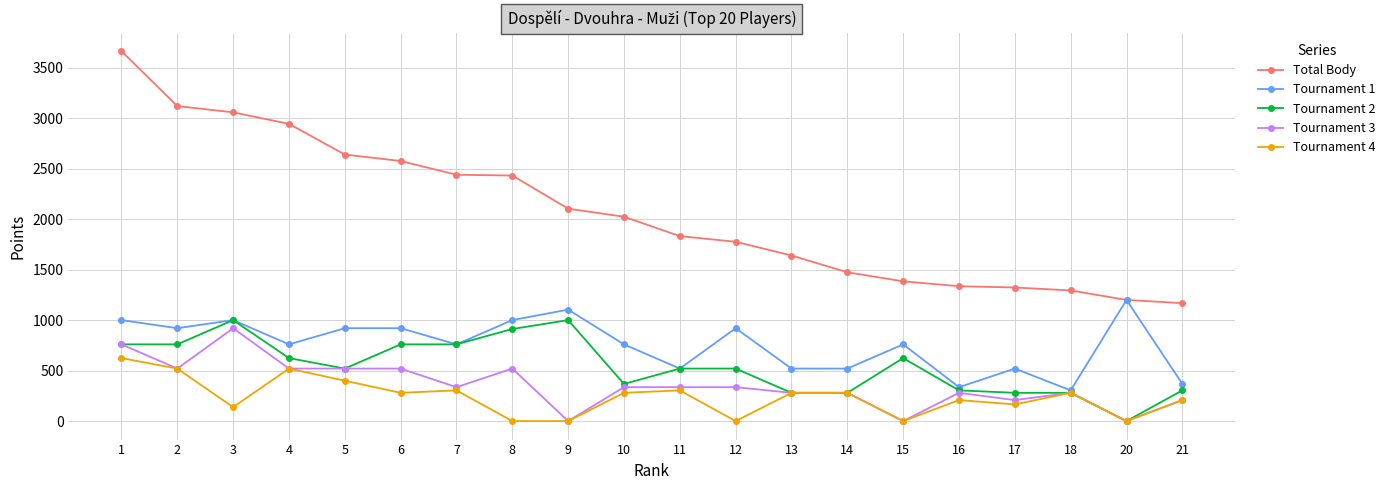

What is the value of the Tournament 1 point at the 13th from the left?

520